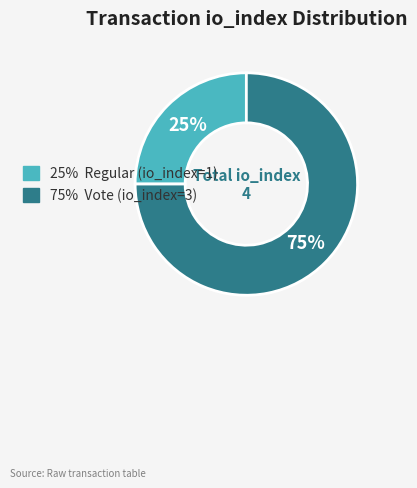

To the nearest percent, what is the difference between the largest and smallest slice percentages?

50%